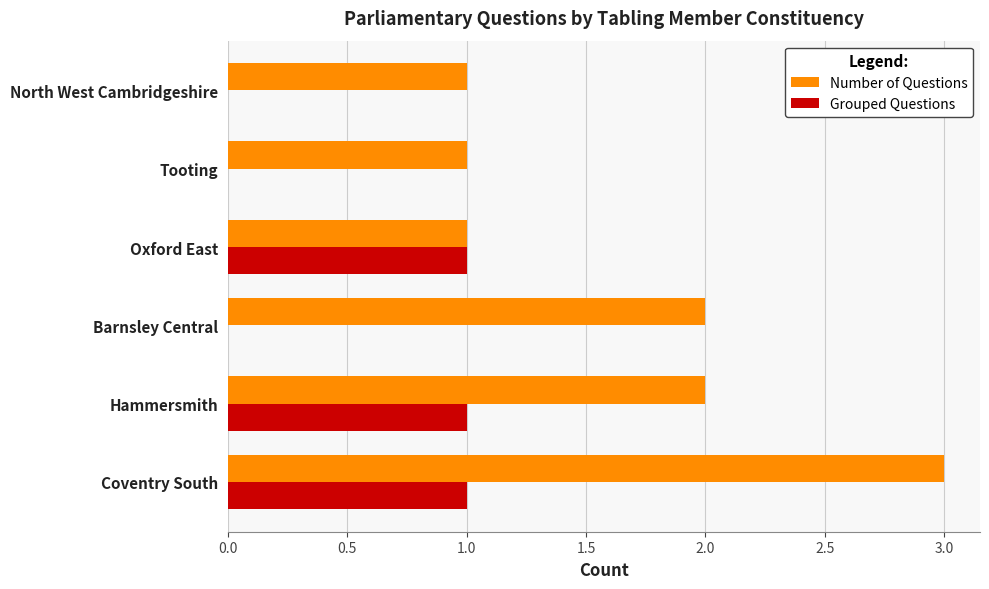

What is the highest value of the Number of Questions series?

3